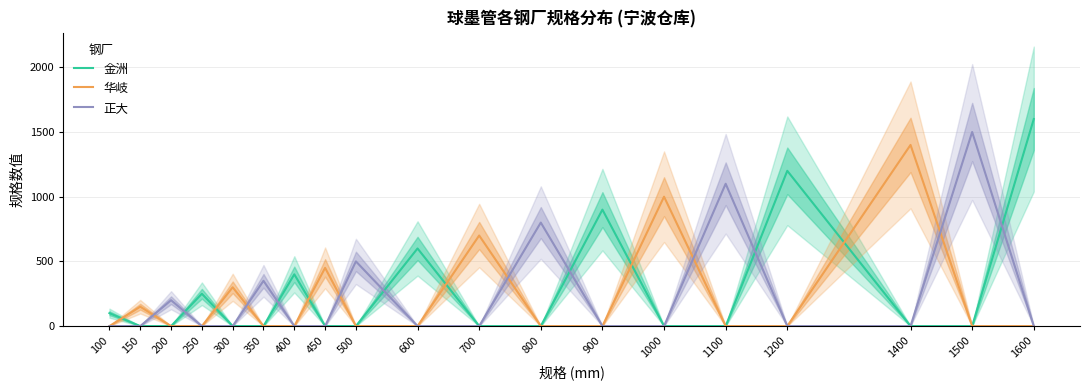

The 华岐 series shows 739 at 400. True or false?

False